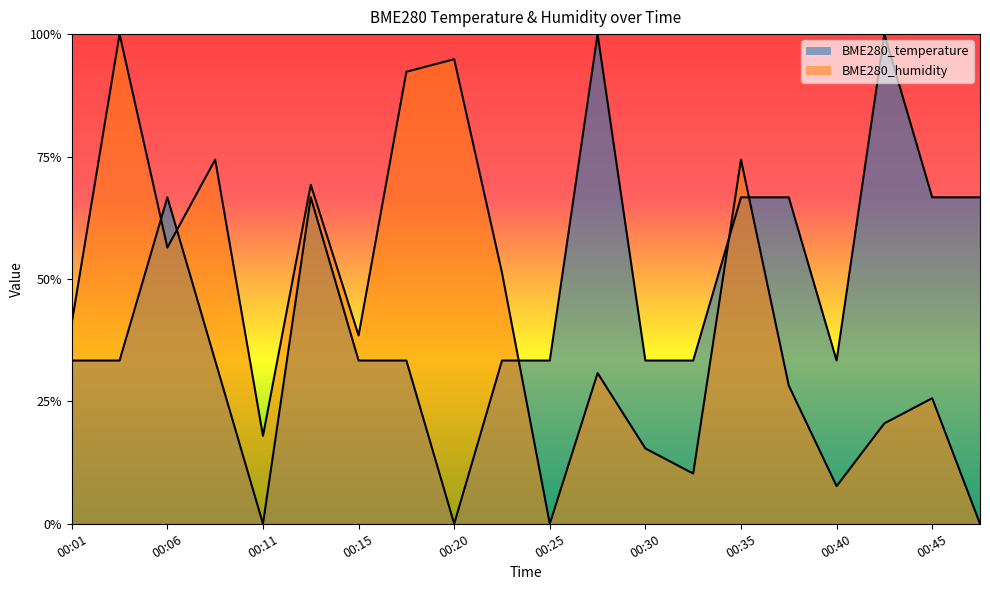

What is the difference between the highest and lowest values at 00:08?

0.4